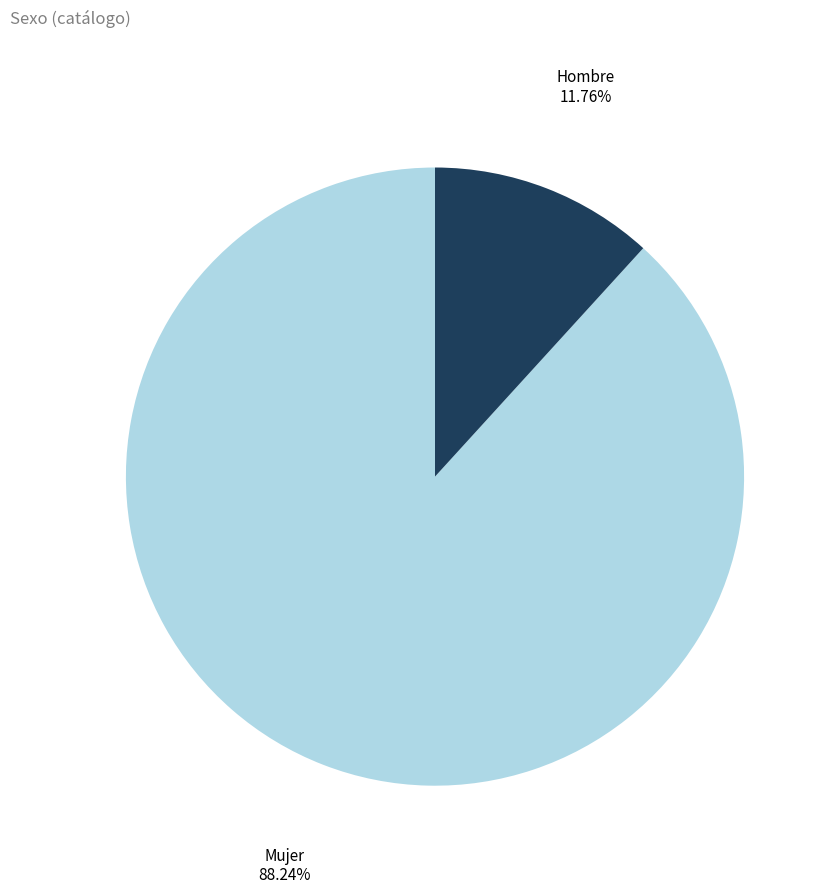

To the nearest percent, what is the combined percentage of Hombre and Mujer?

100%